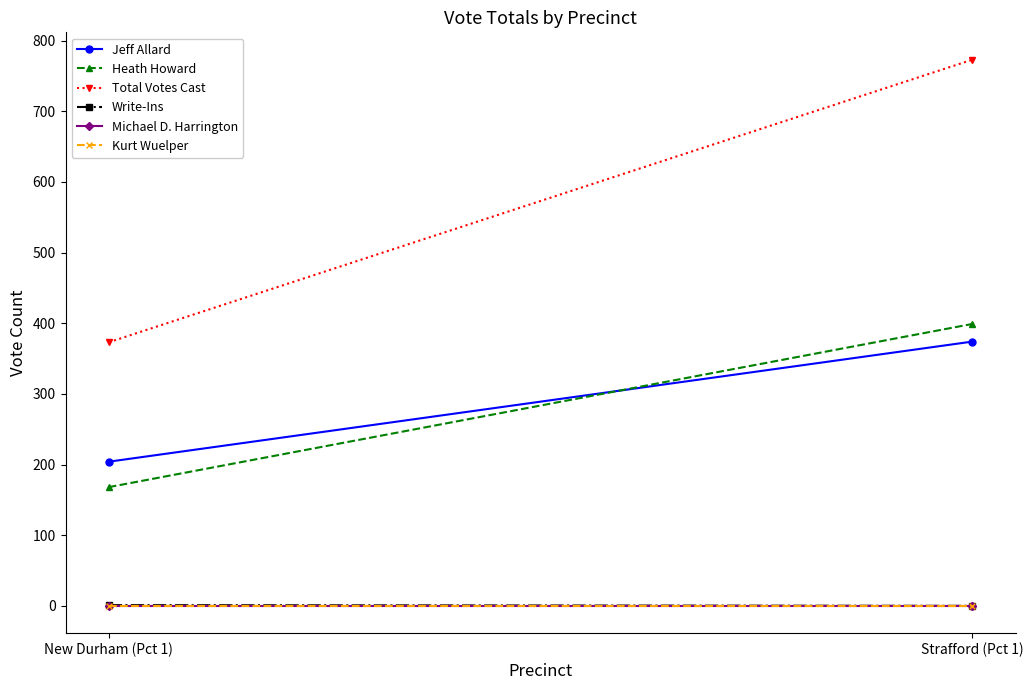

List the labels in order of Kurt Wuelper value, smallest first.

New Durham (Pct 1), Strafford (Pct 1)